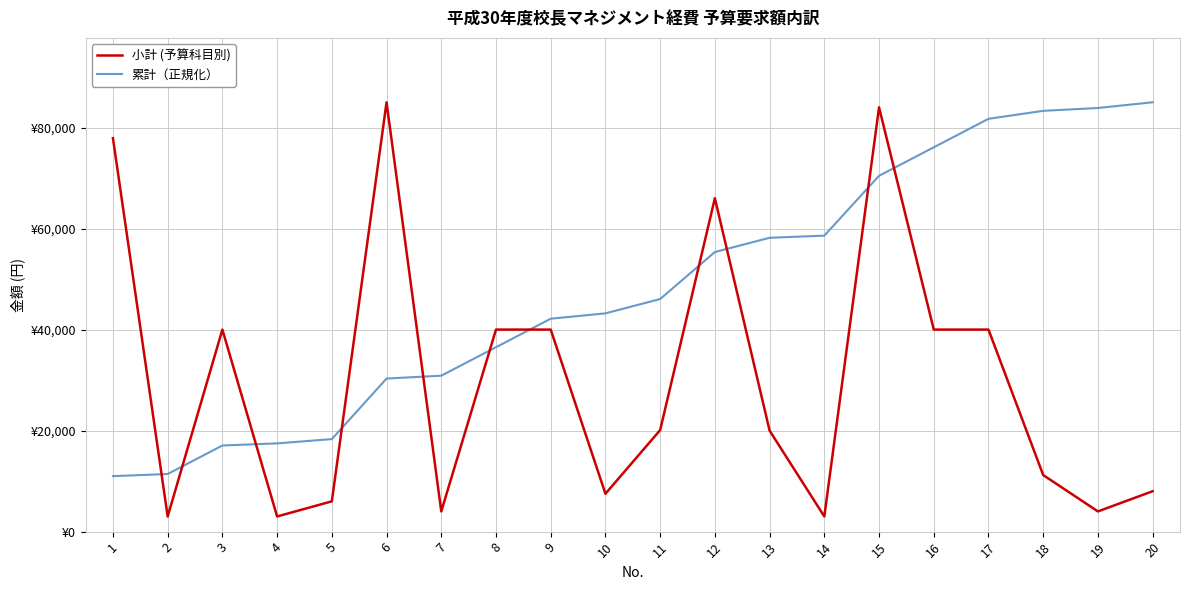

Between 5 and 18, which series saw the biggest shift?

累計（正規化）